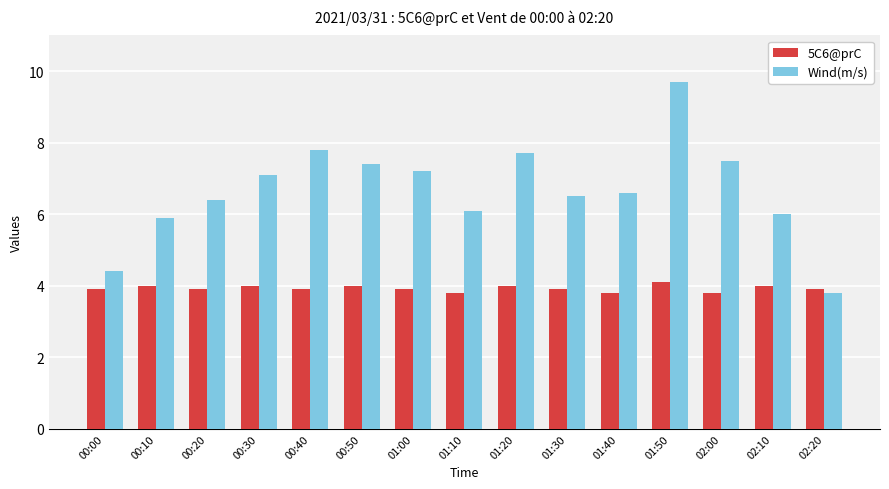

What is the spread (max minus min) of values at 01:50?

5.6